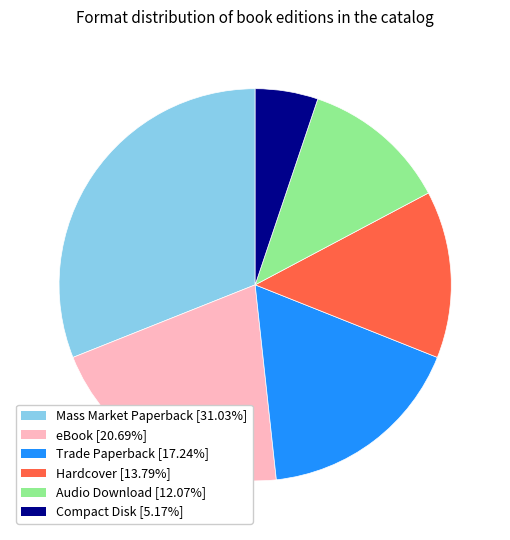

Combined, do Mass Market Paperback [31.03%] and eBook [20.69%] account for over 50%?

Yes